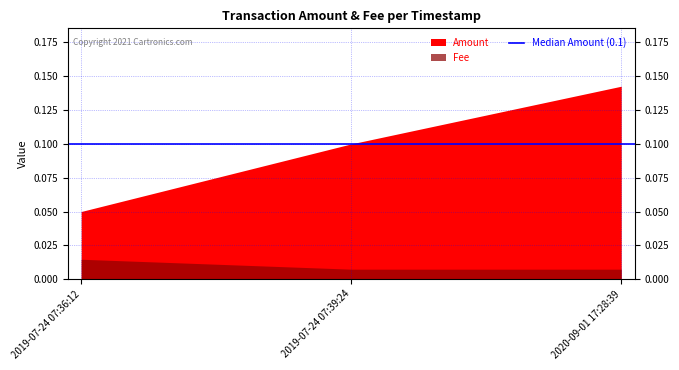

Which category has the highest value in the Fee series?

2019-07-24 07:36:12